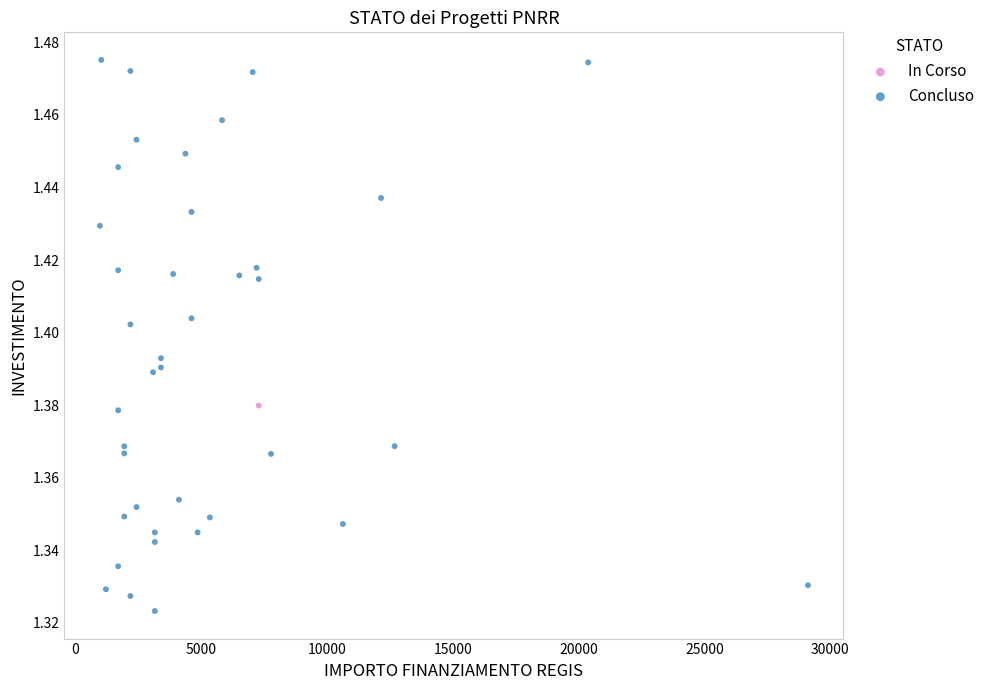

What are all the series names shown in the legend?

In Corso, Concluso